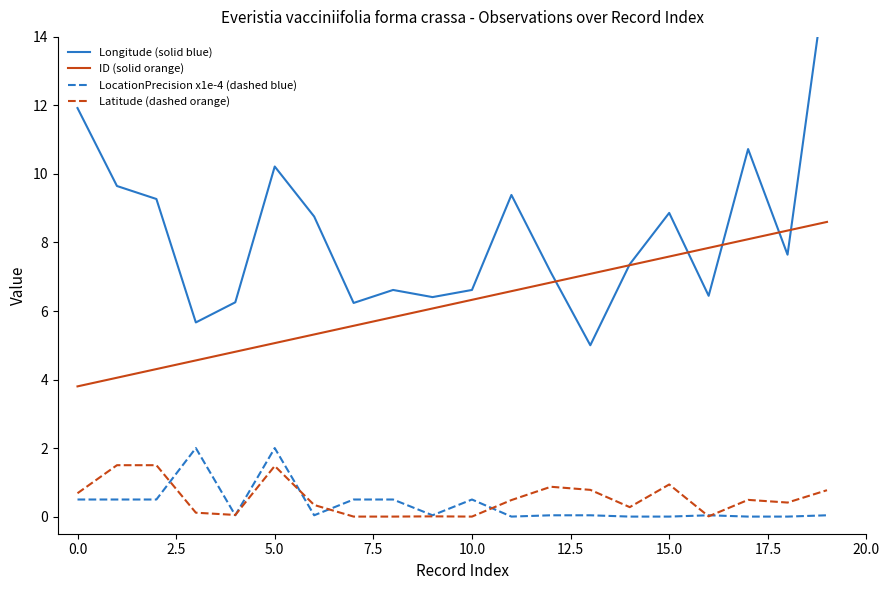

How many data points does each series have?

20